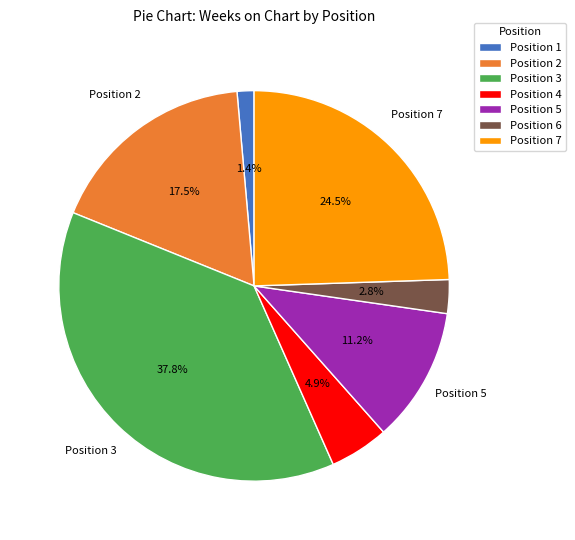

To the nearest percent, what is the average slice percentage?

14%